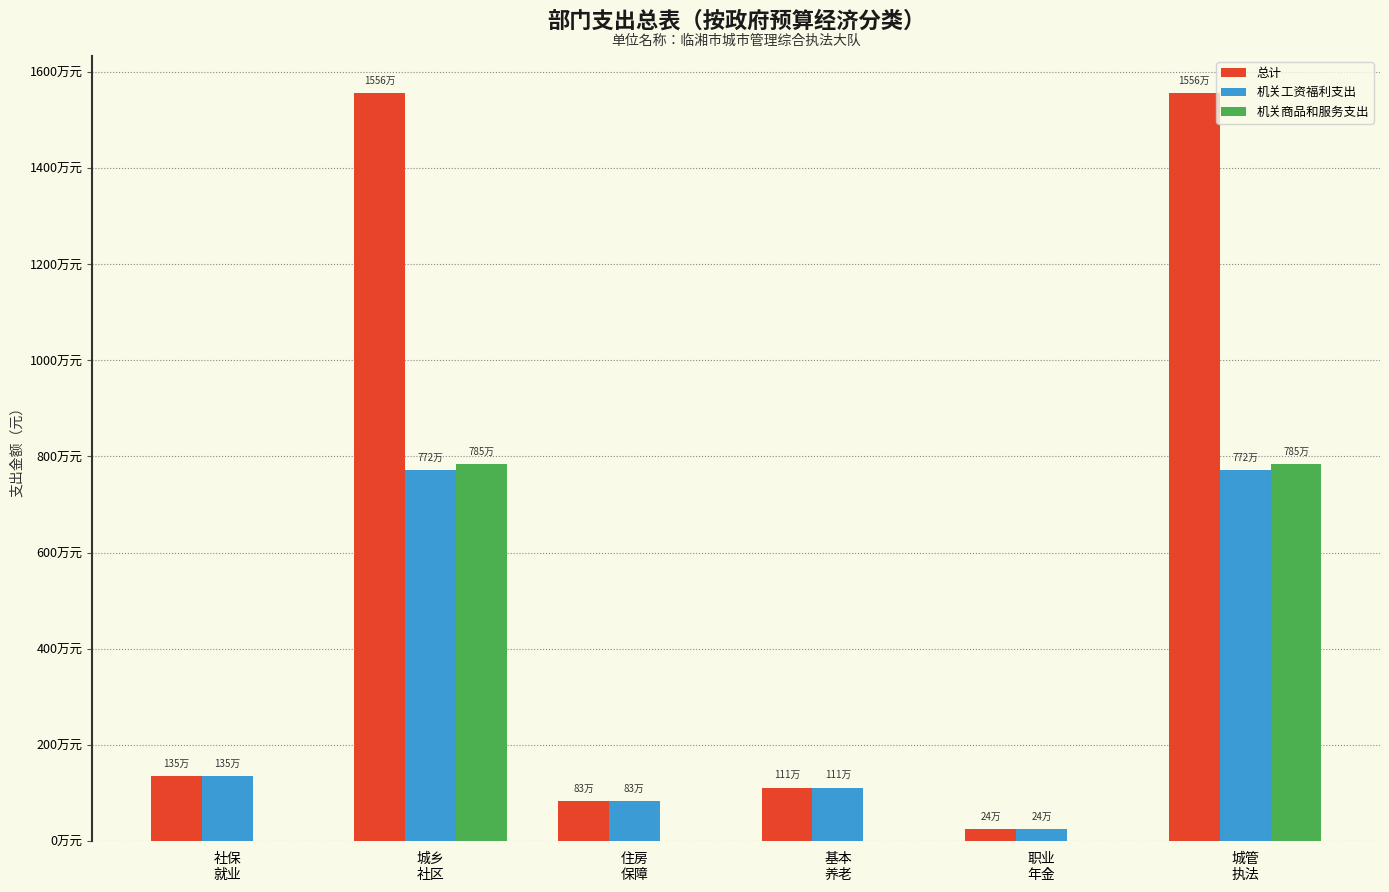

List the labels in order of 总计 value, largest first.

城乡
社区, 城管
执法, 社保
就业, 基本
养老, 住房
保障, 职业
年金